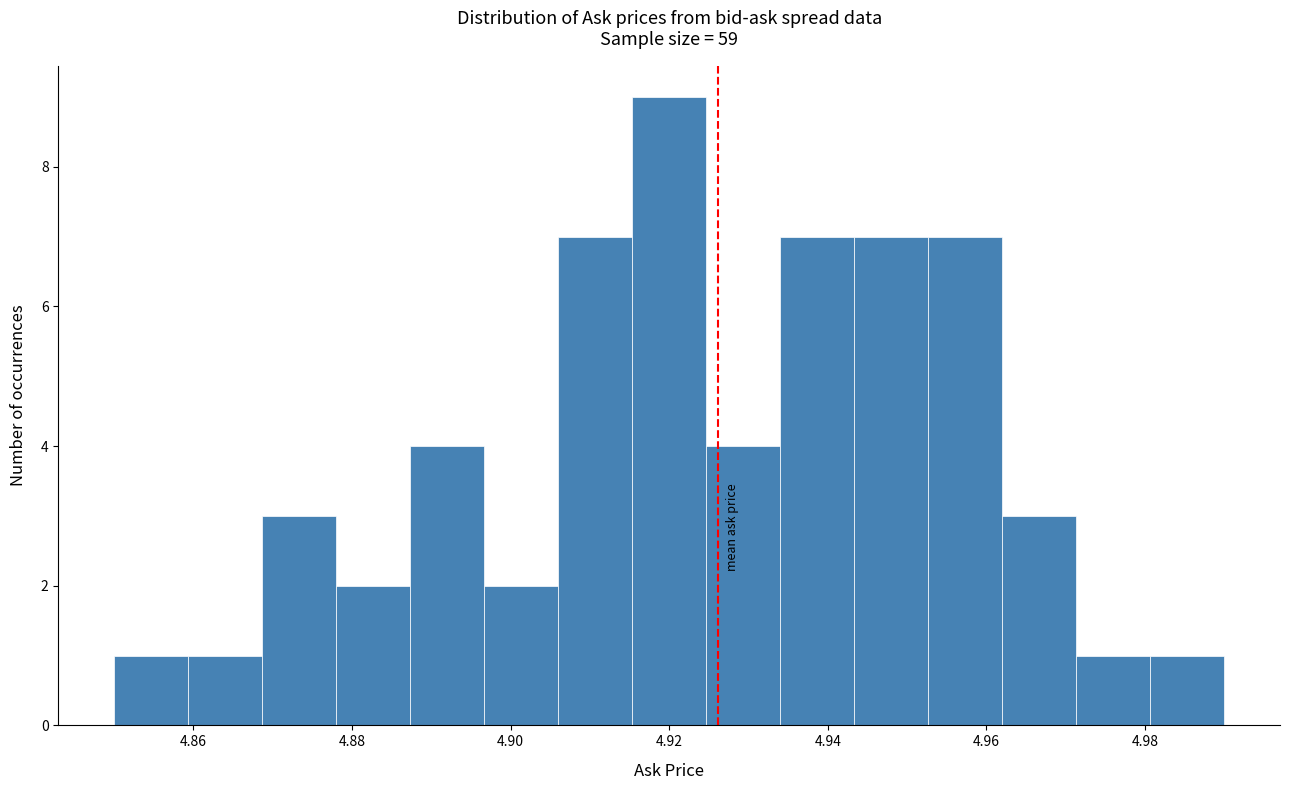

Over which range of the x-axis is the bar tallest?

4.916 to 4.924